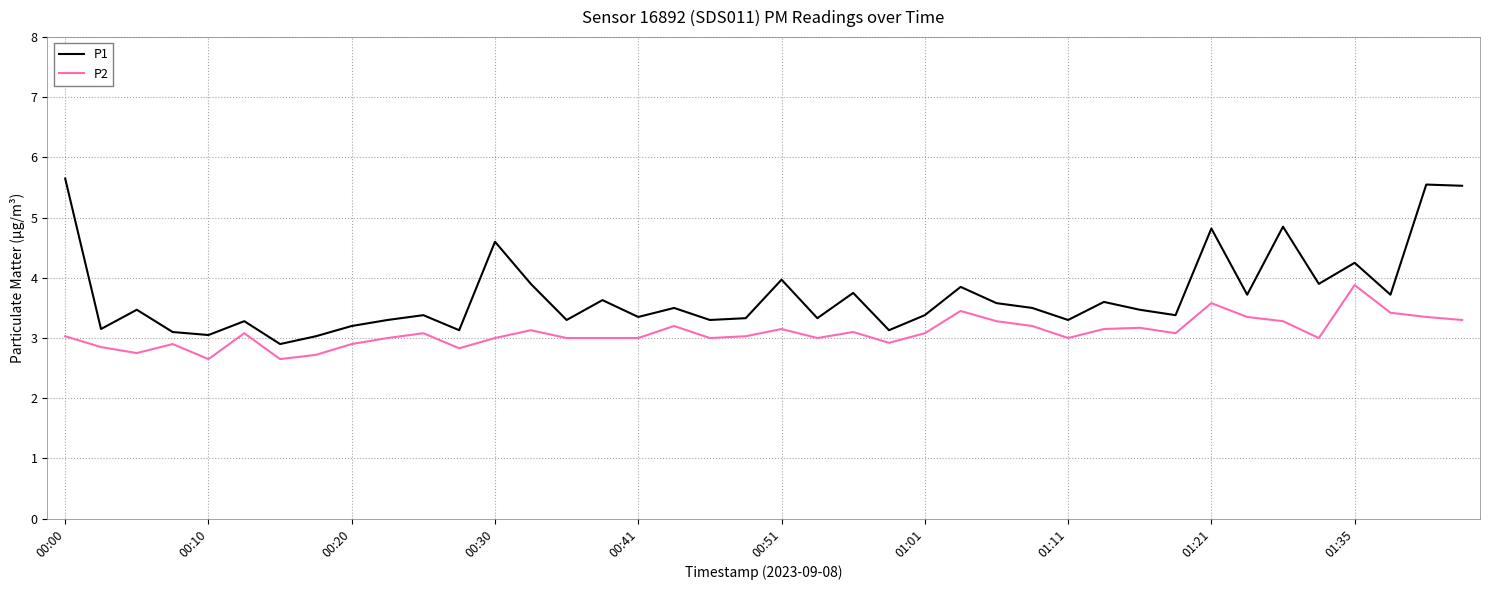

Which series has the largest range (max minus min)?

P1